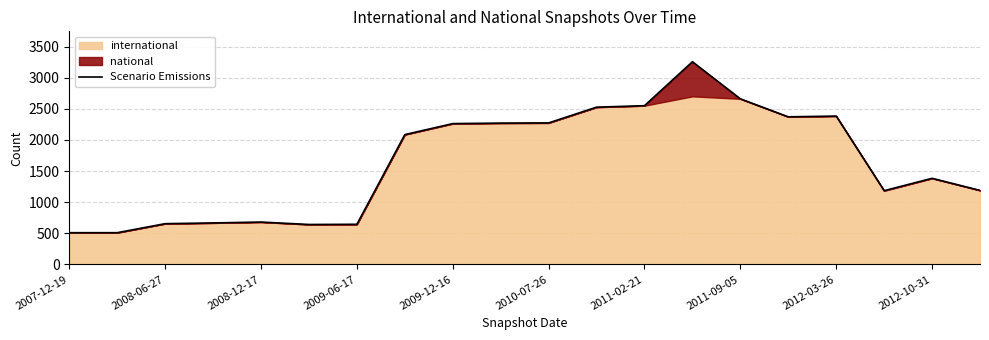

What is the sum of the values at 15 and 16?

4756